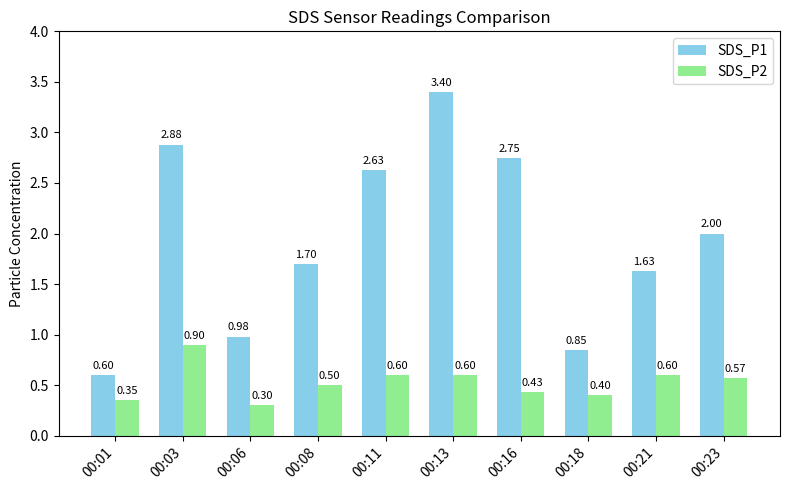

What is the difference between the maximum and minimum values in the SDS_P2 series?

0.6